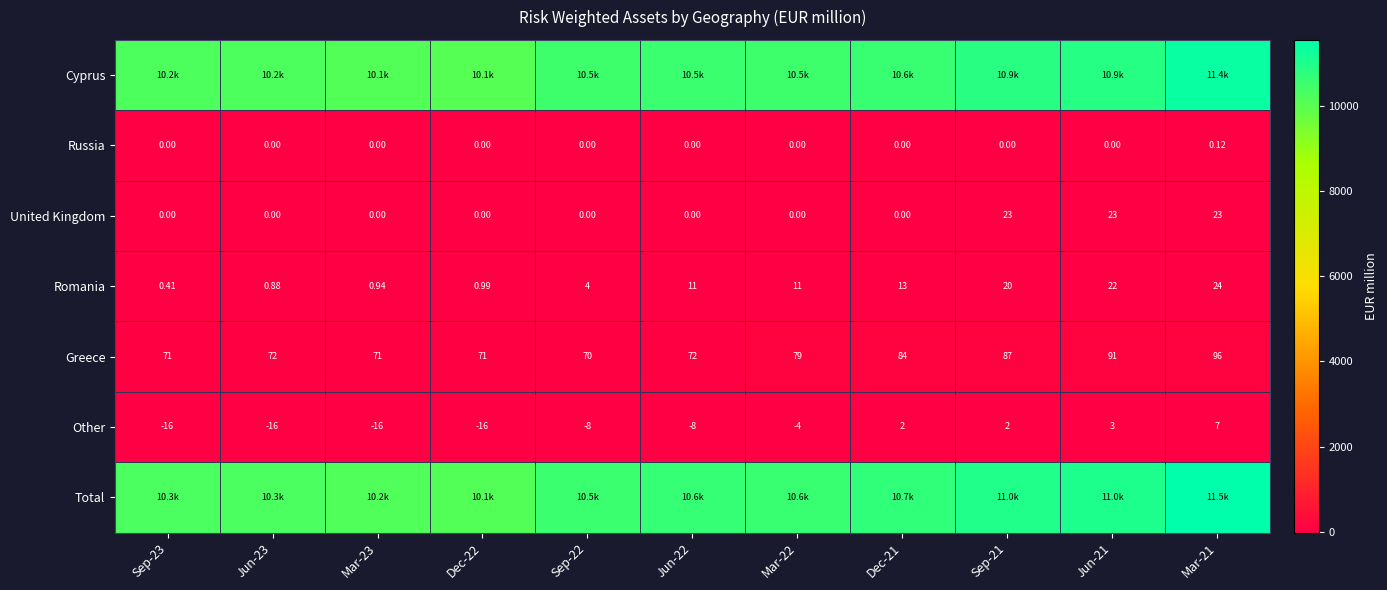

Is it true that Russia equals 0.0 at Sep-21?

True